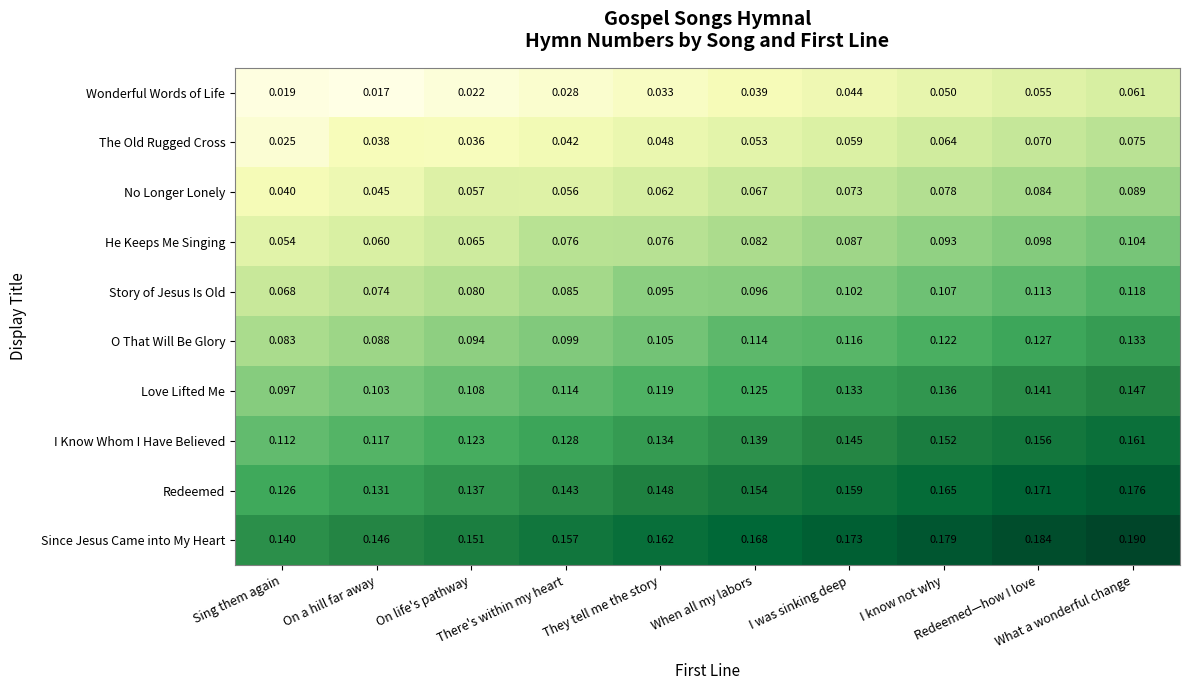

Which label corresponds to the smallest value in the chart?

On a hill far away